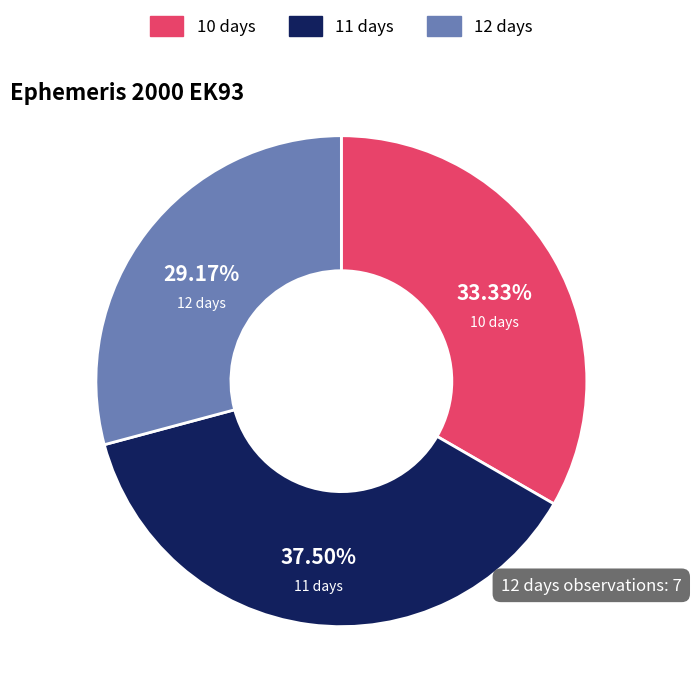

Is 12 days the majority of the pie?

No